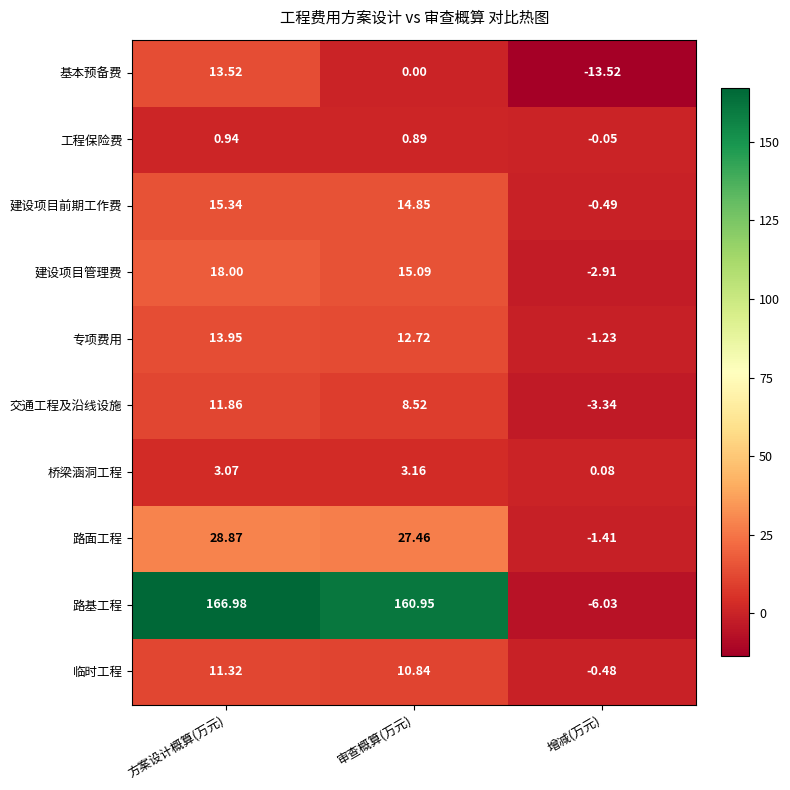

What is the total value across all series at 增减(万元)?

-29.4